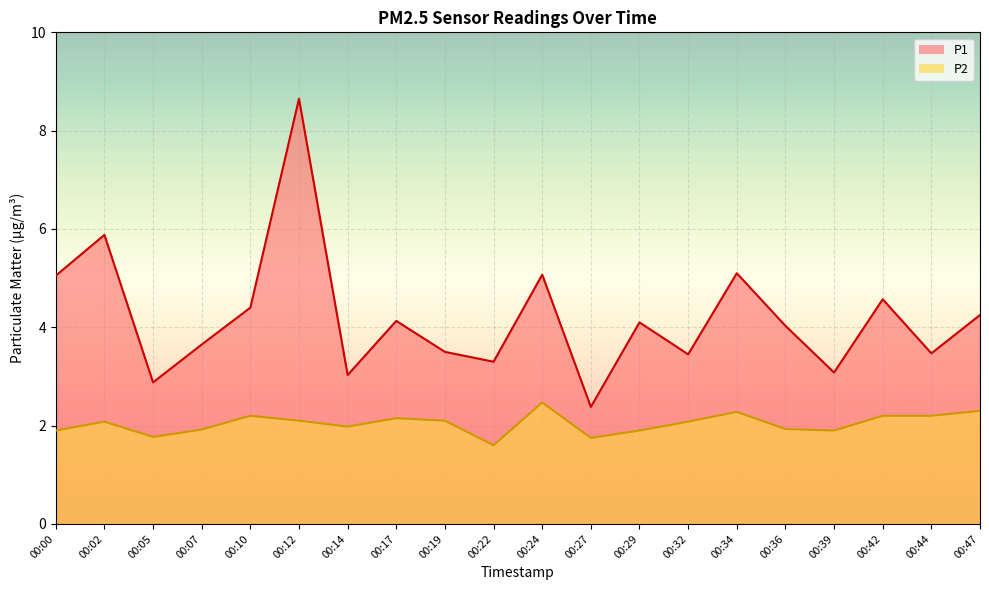

How many lines are shown in the chart?

2